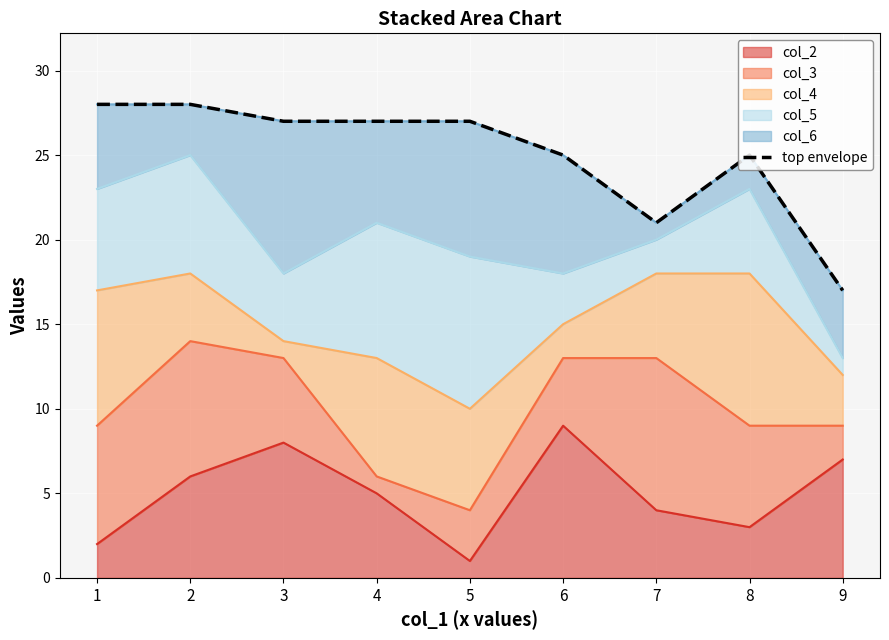

How many categories are shown in the chart?

9